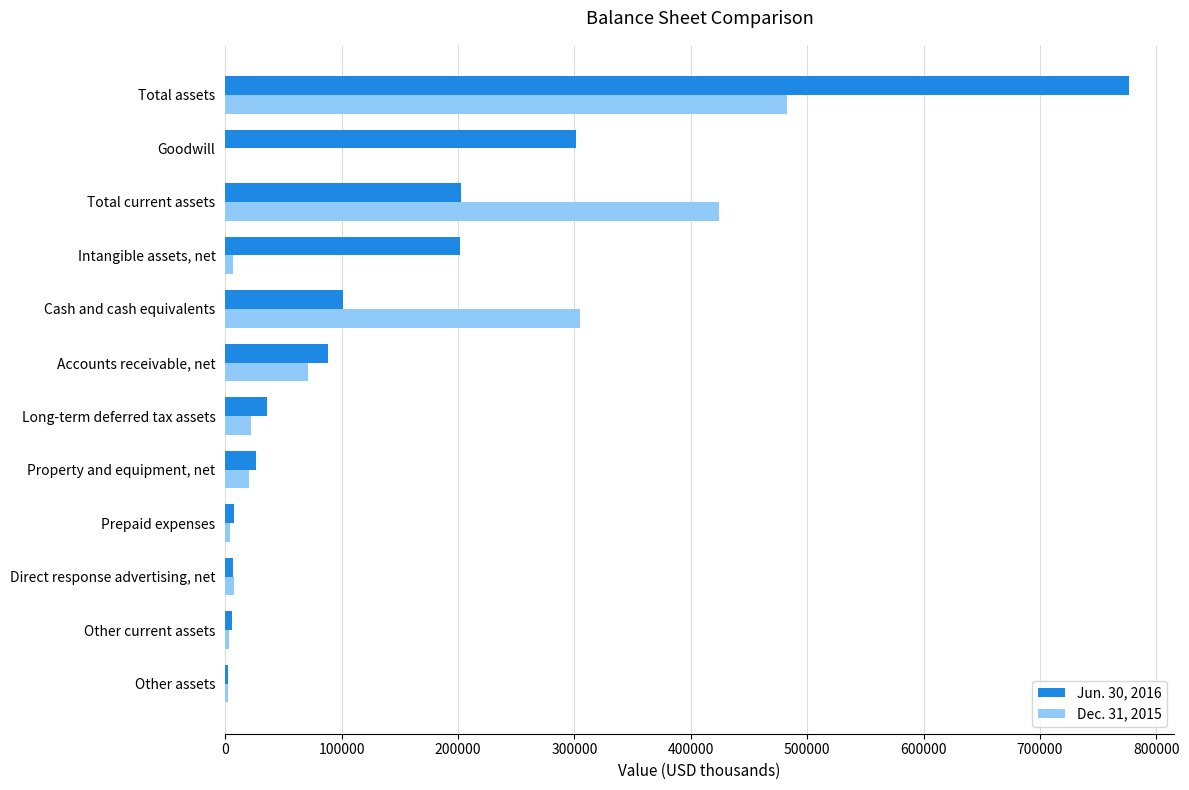

Which label corresponds to the largest value in the chart?

Total assets